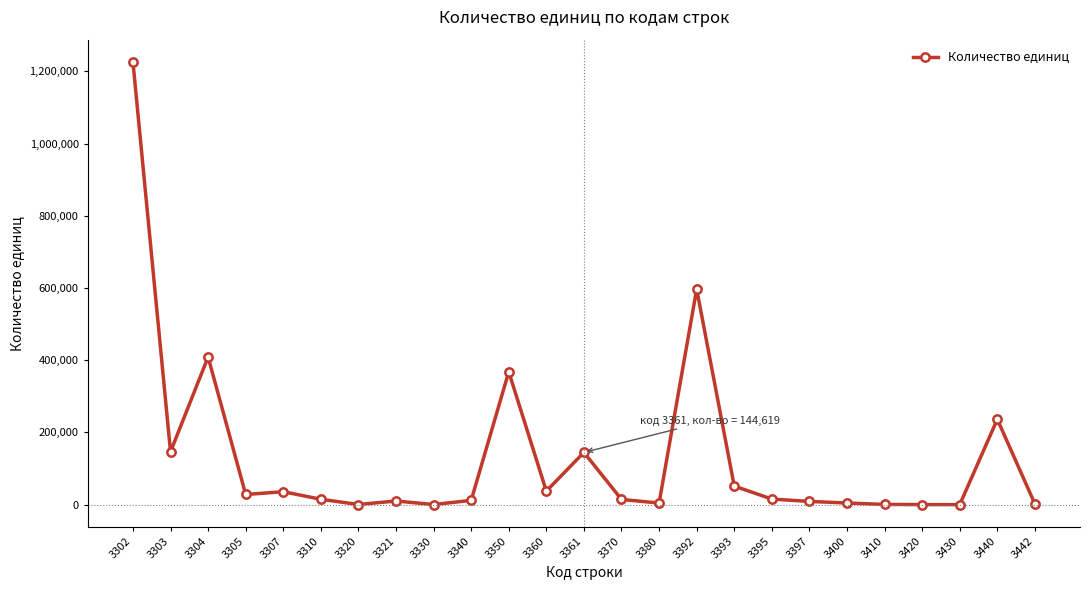

At which category does the data reach its first local peak?

3304